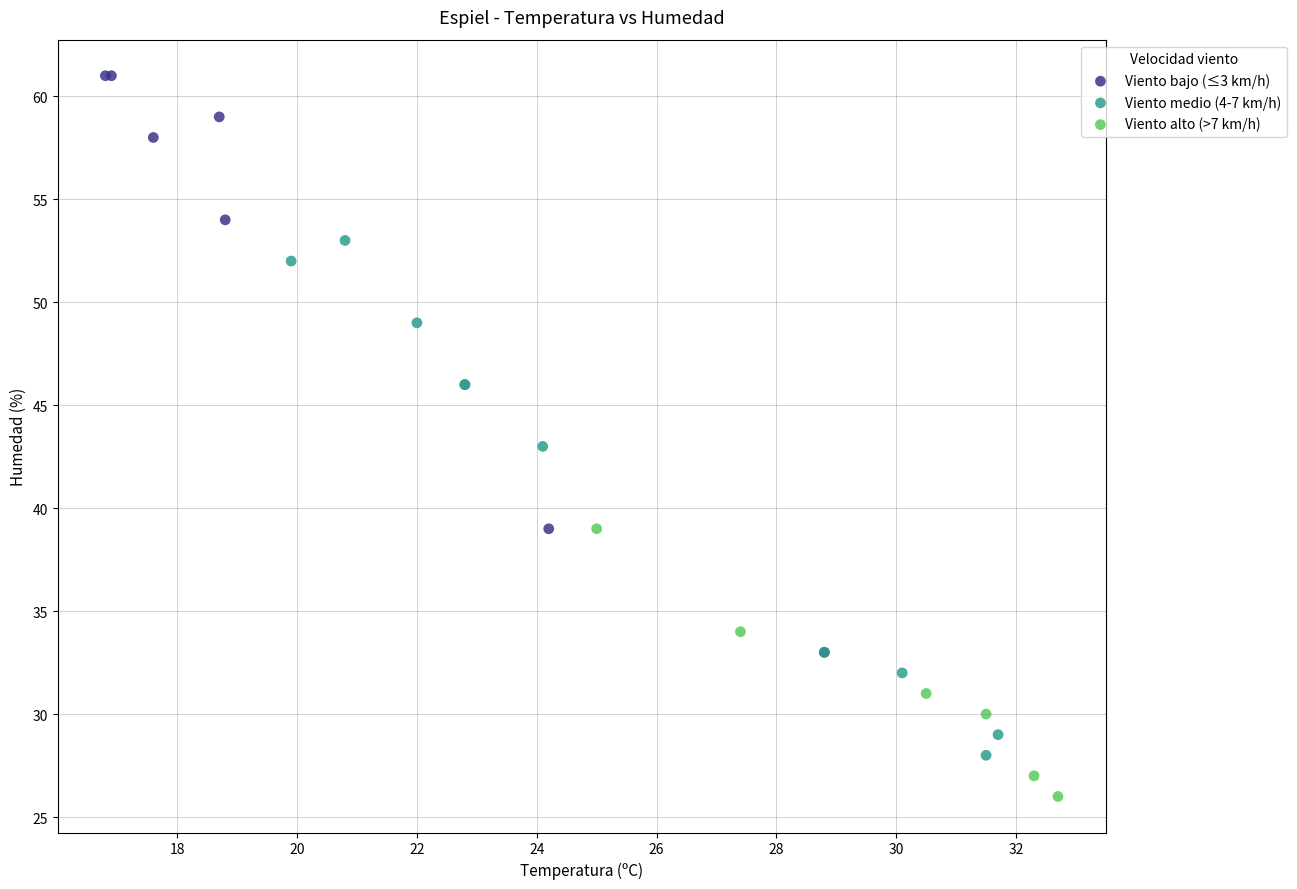

Which series reaches the maximum Y coordinate?

Viento bajo (≤3 km/h)